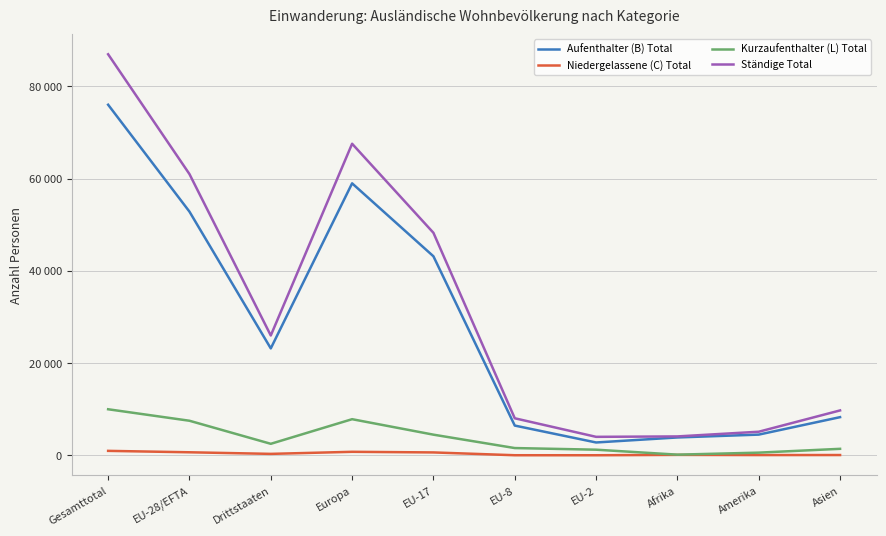

What is the difference between the maximum and second lowest values in the Aufenthalter (B) Total series?

72131